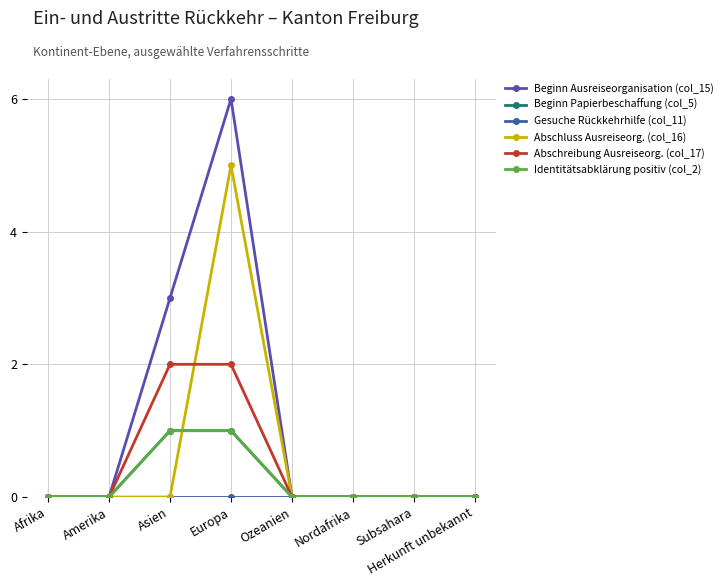

List the labels in order of Abschluss Ausreiseorg. (col_16) value, largest first.

Europa, Afrika, Amerika, Asien, Ozeanien, Nordafrika, Subsahara, Herkunft unbekannt